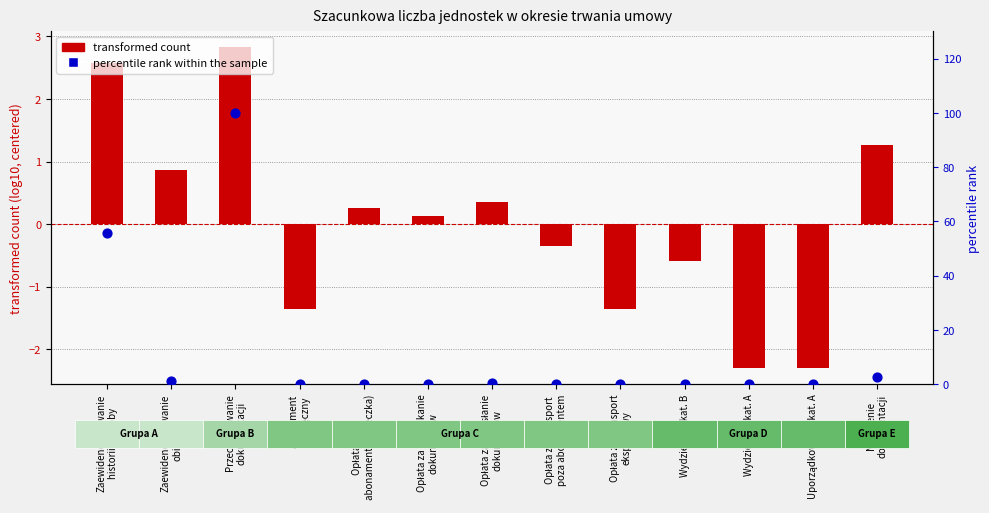

Is the value of log10 count (centered) at Wydzielenie kat. A greater than the value of percentile rank within the sample at Niszczenie
dokumentacji?

No